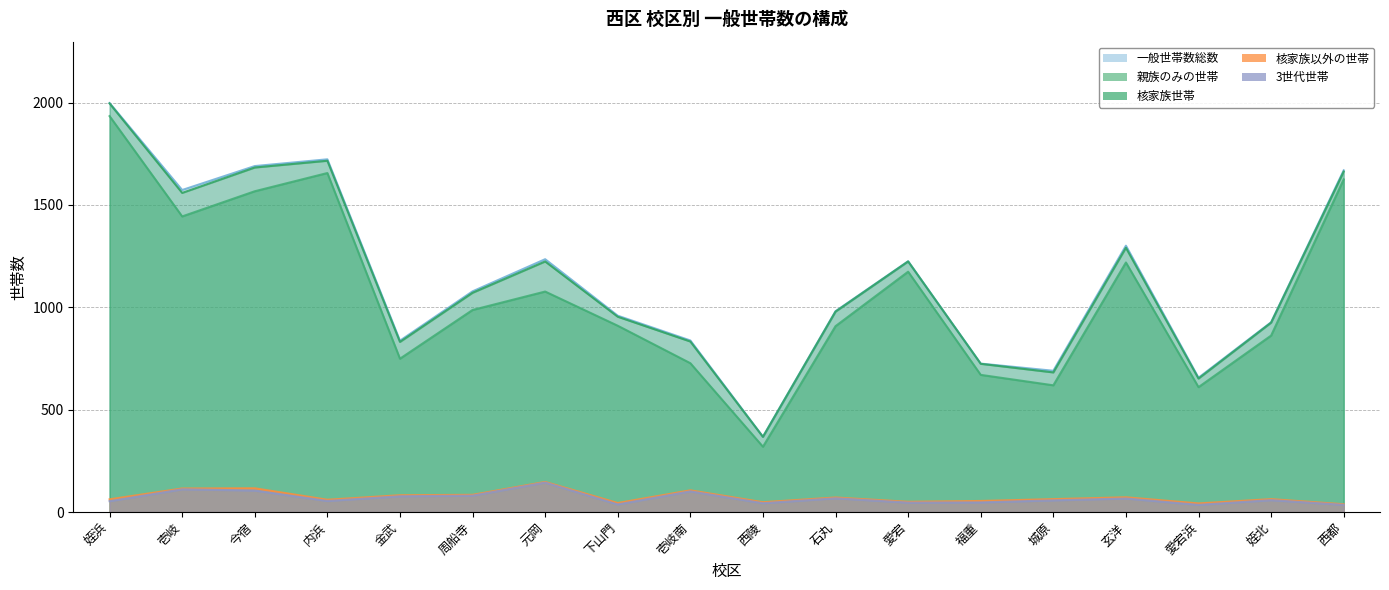

What is the difference between the 3世代世帯 values at 西都 and 姪北?

23